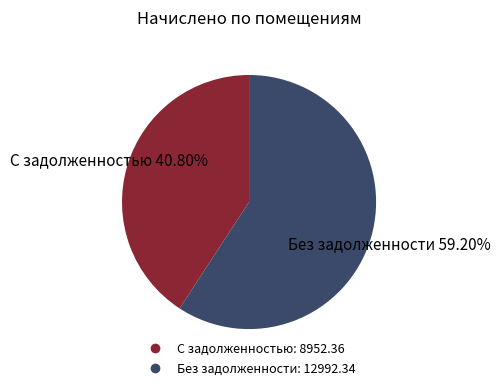

Does any single category account for the majority?

Yes